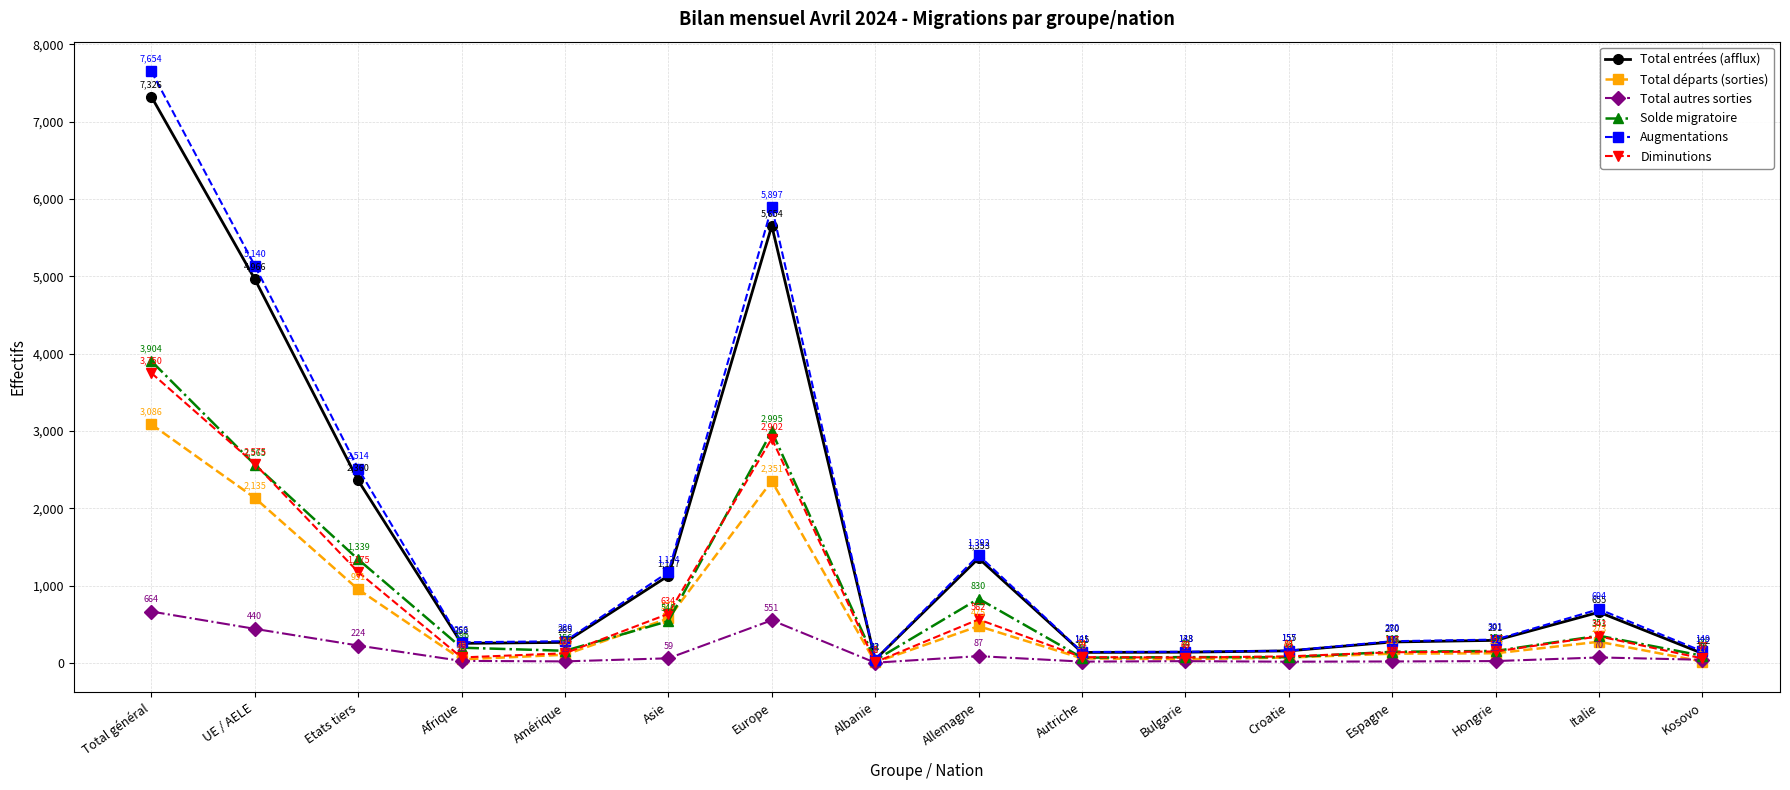

Rank the categories by Total départs (sorties) value from lowest to highest.

Albanie, Kosovo, Afrique, Bulgarie, Autriche, Croatie, Amérique, Espagne, Hongrie, Italie, Allemagne, Asie, Etats tiers, UE / AELE, Europe, Total général